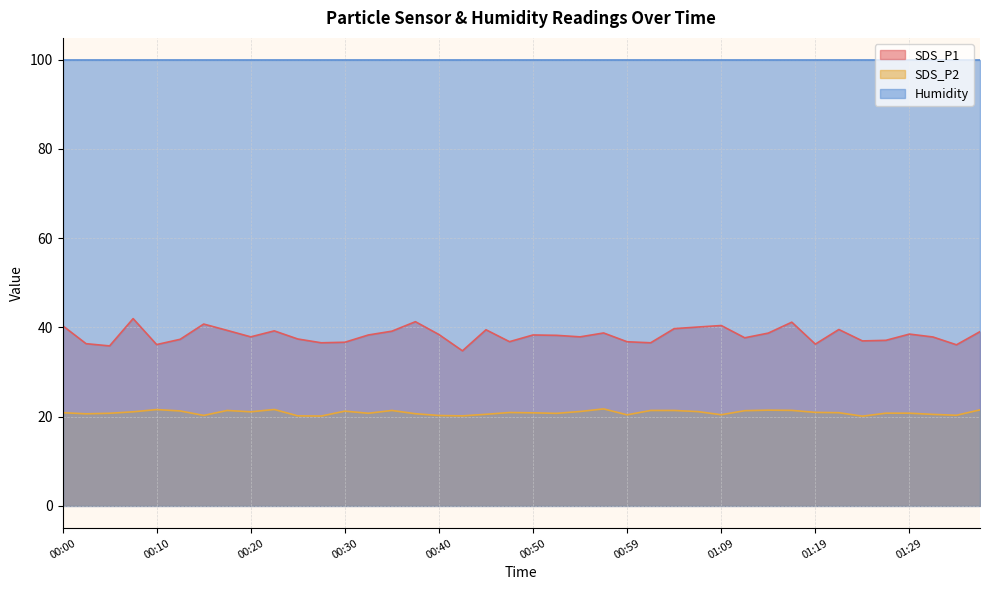

What is the smallest value displayed?

20.1